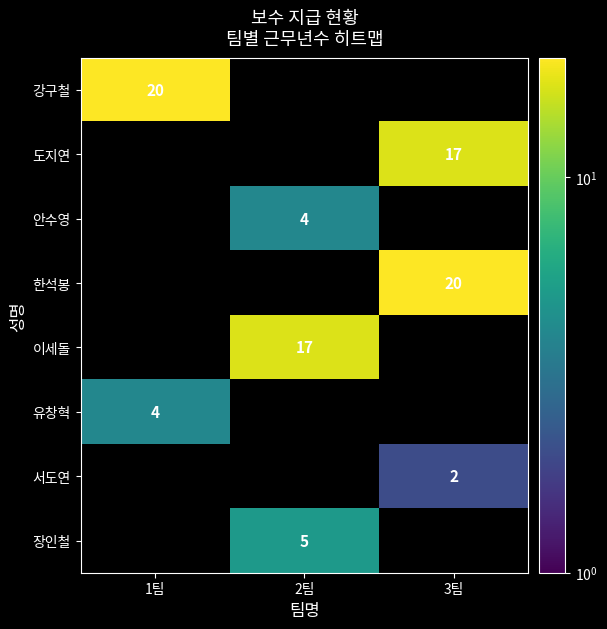

What is the total value across all series at 2팀?

26